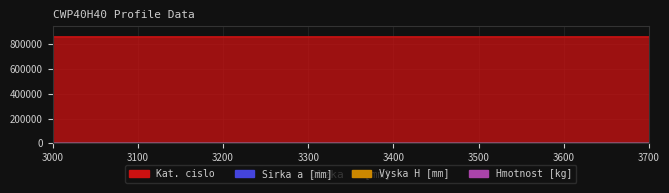

What is the difference between the second highest and minimum values in the Kat. cislo series?

7.0